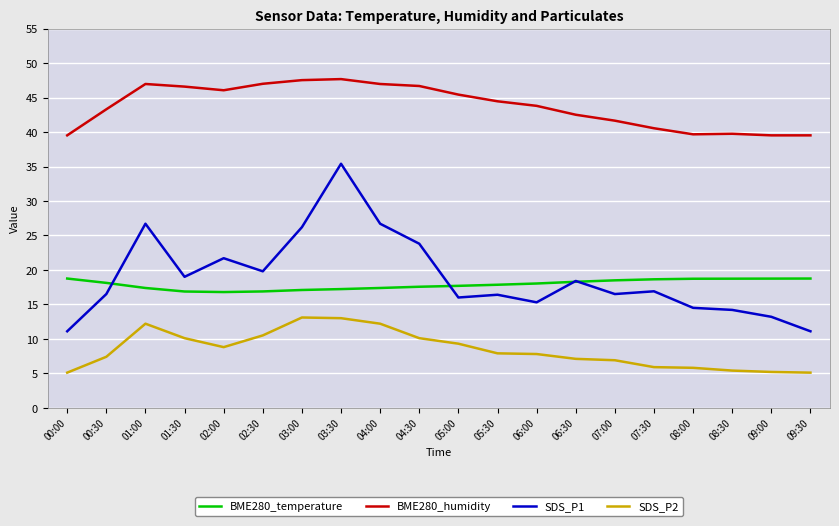

What position from the right is 03:00?

14